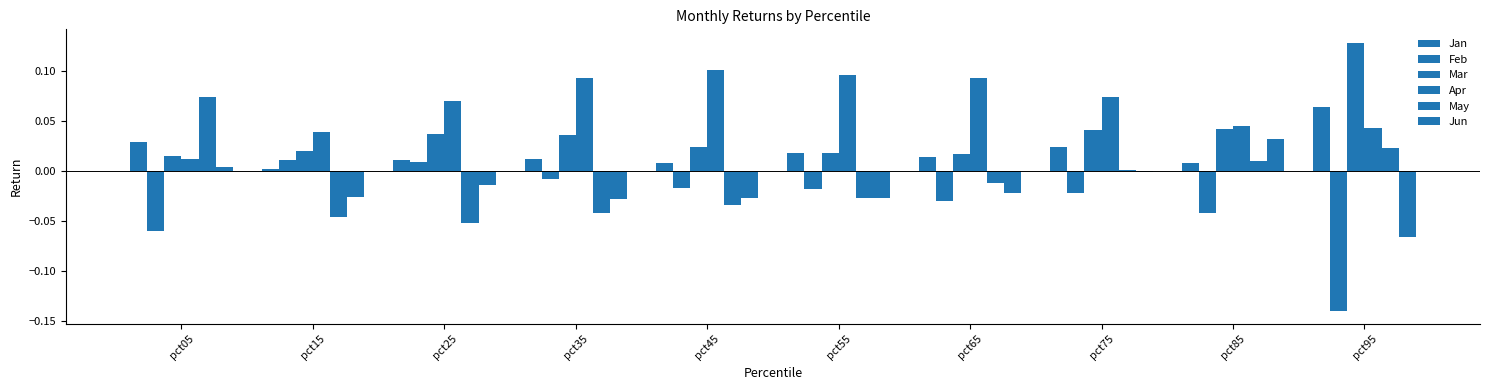

What is the lowest value of the Feb series?

-0.1